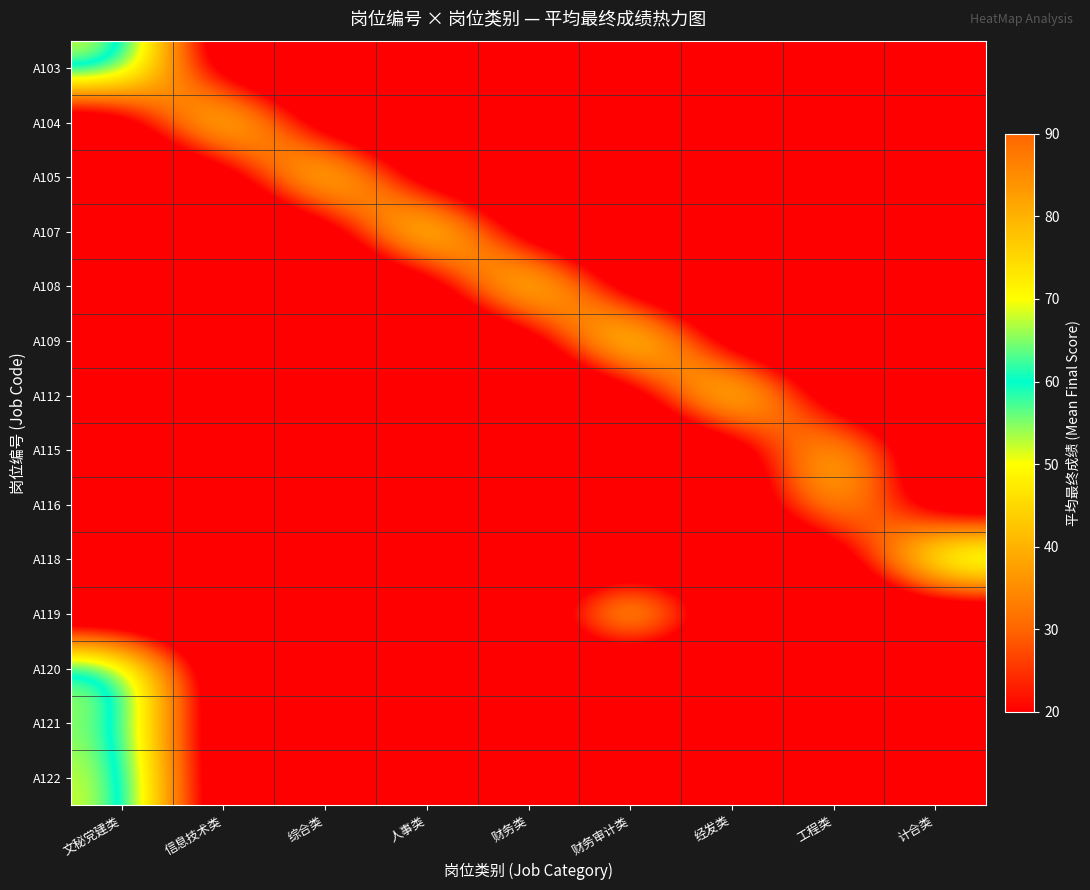

How many distinct data groups are displayed?

14